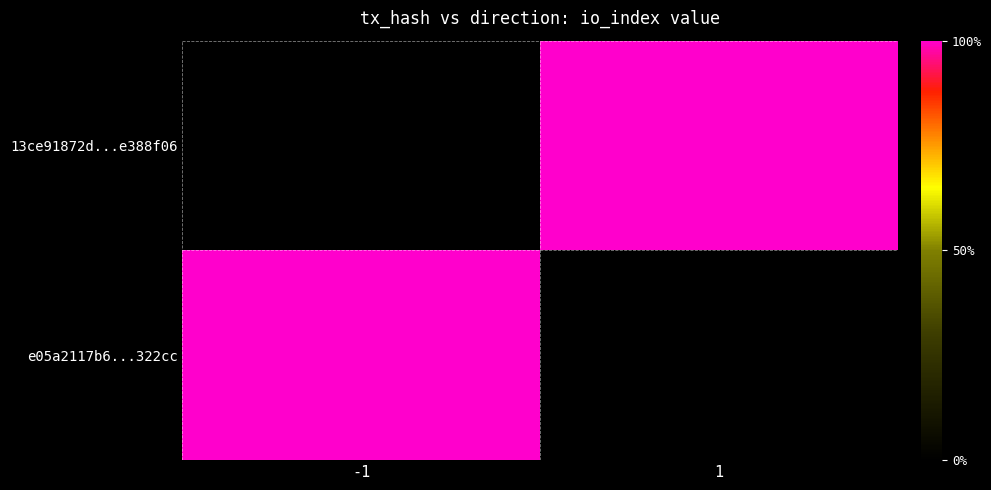

At 1, list the series in order from smallest to largest.

e05a2117b6...322cc, 13ce91872d...e388f06